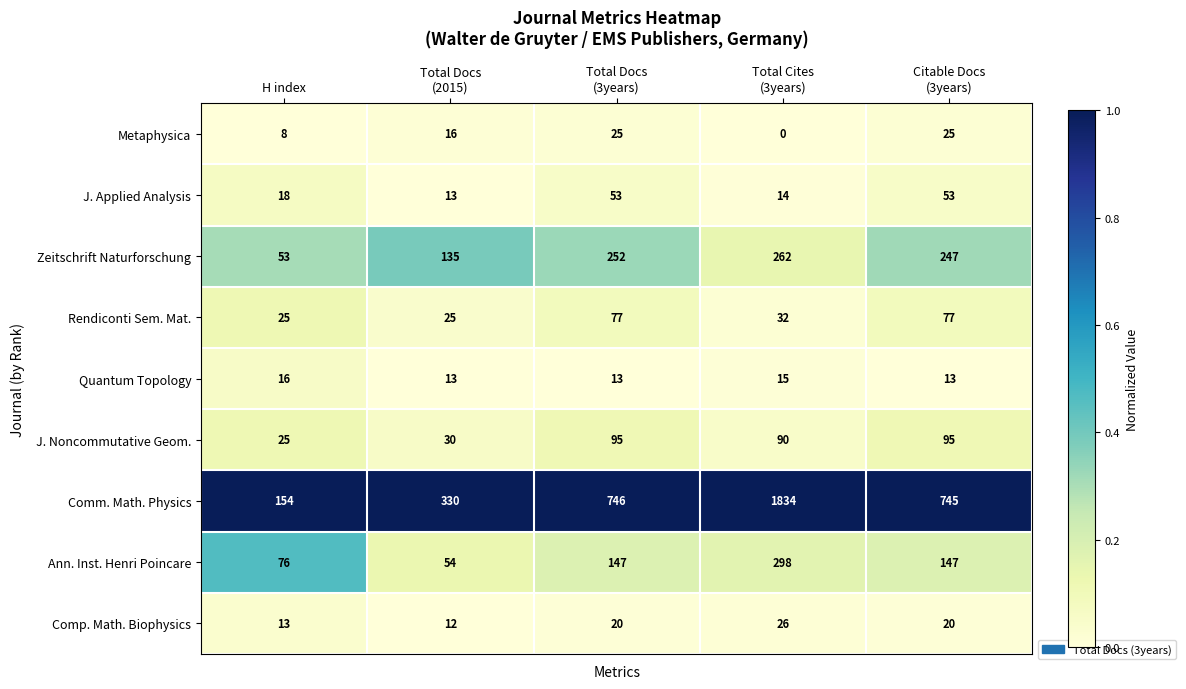

What is the lowest value of the Comm. Math. Physics series?

154